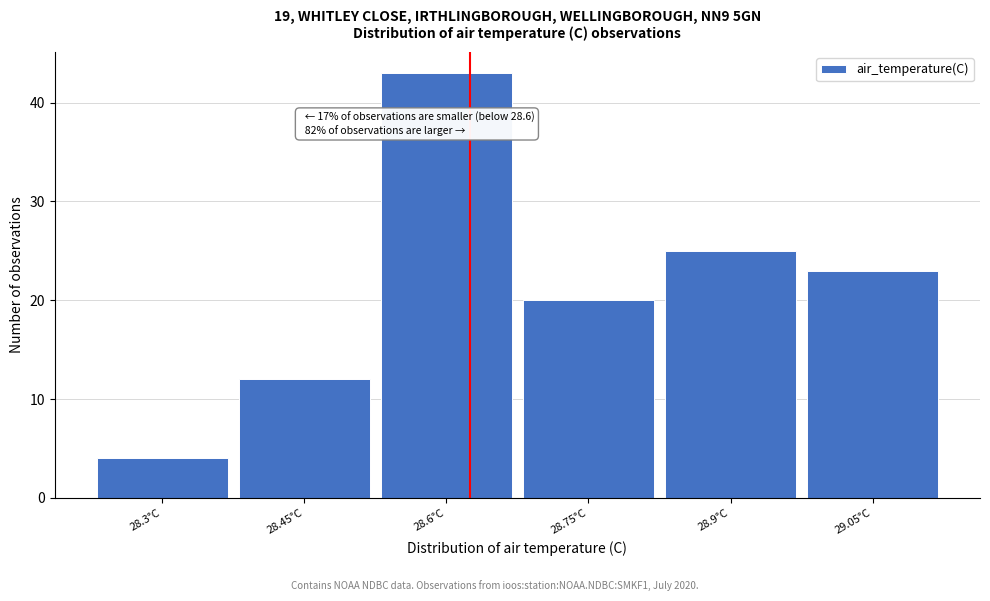

Reading right to left, what are all the values shown in this chart?

23	25	20	43	12	4